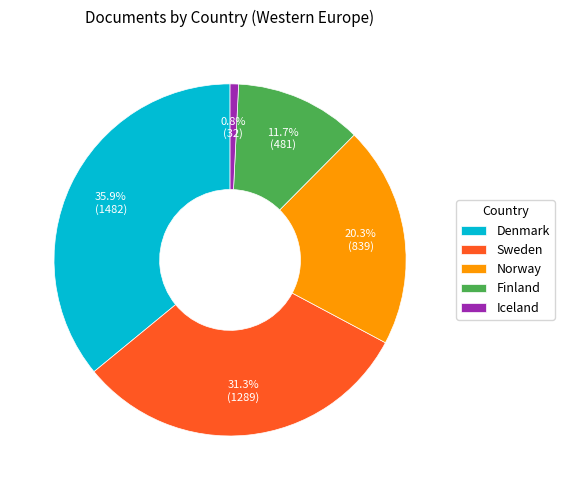

What is the ratio of the value at Norway to the value at Denmark?

0.6